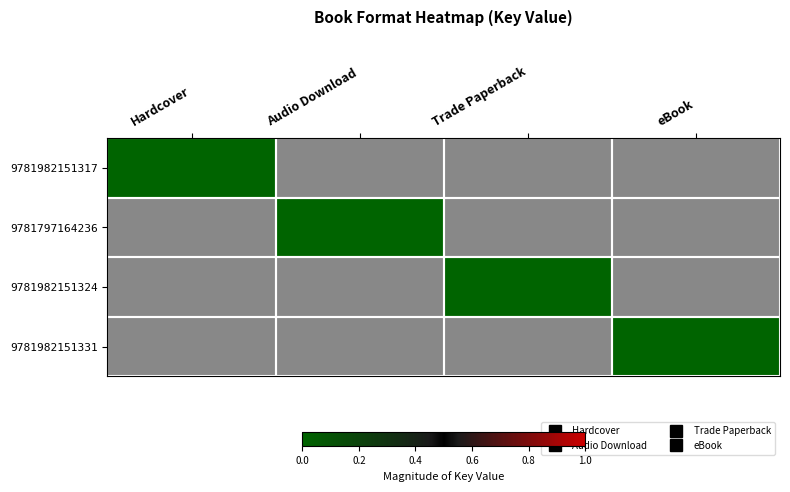

What is the spread (max minus min) of values at eBook?

1